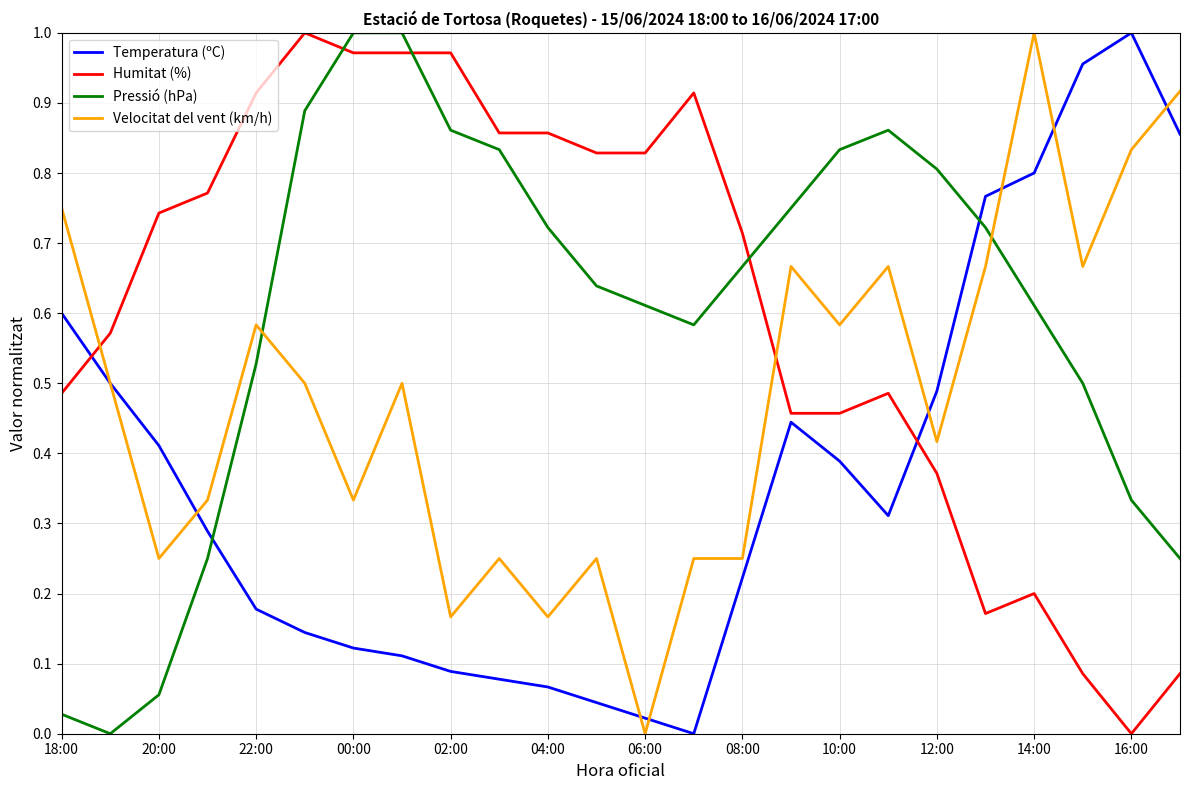

Which series ends up on top after the final intersection of Humitat (%) and Pressió (hPa)?

Pressió (hPa)